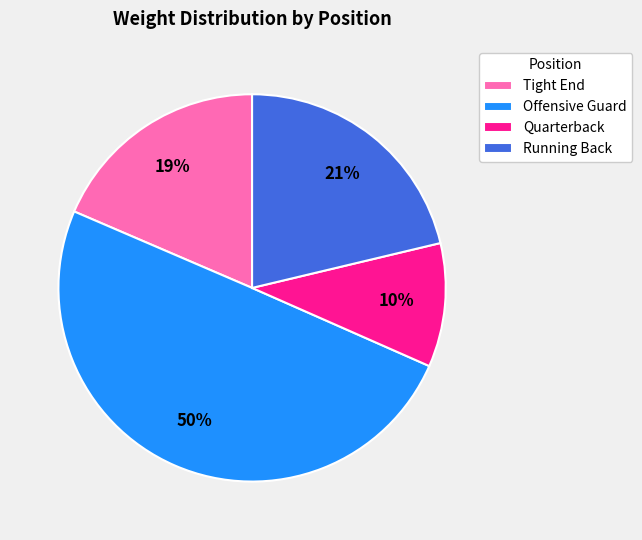

Does Tight End account for over 50% of the chart?

No